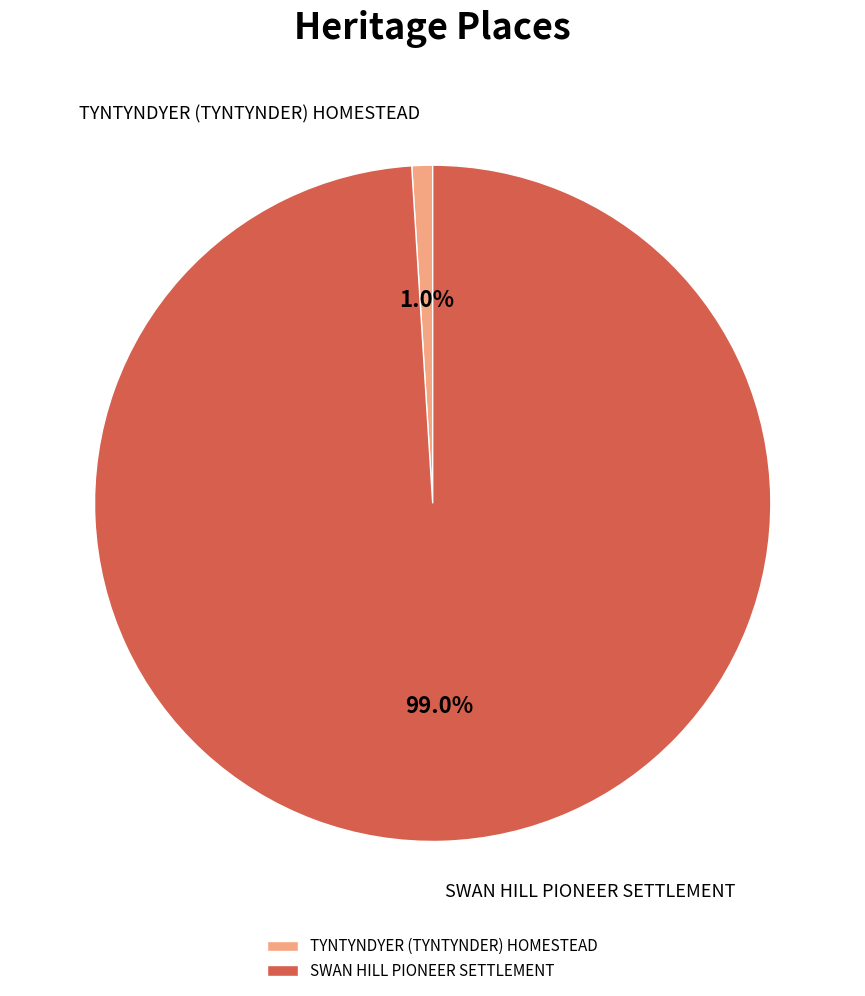

Which category has the biggest portion of the pie?

SWAN HILL PIONEER SETTLEMENT